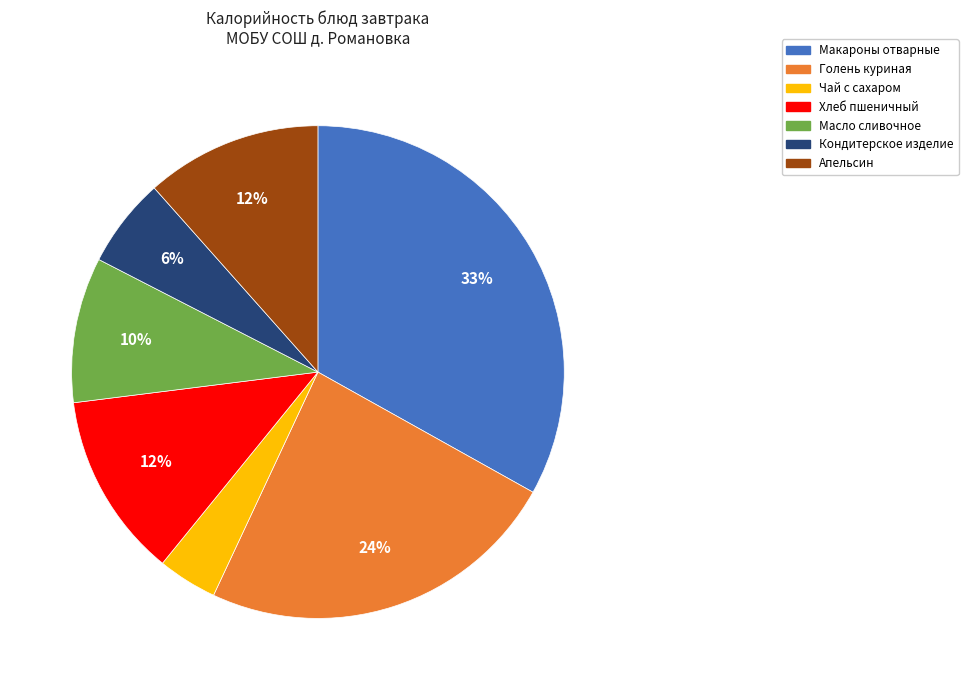

What is the ratio of the value at Голень куриная to the value at Макароны отварные?

0.7